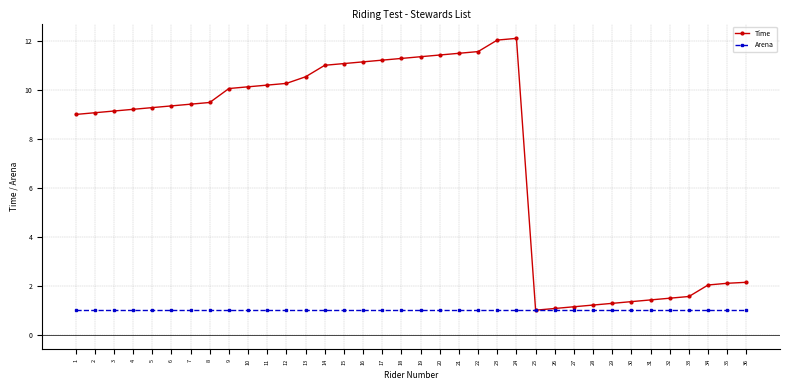

What is the spread (max minus min) of values at 18?

10.3